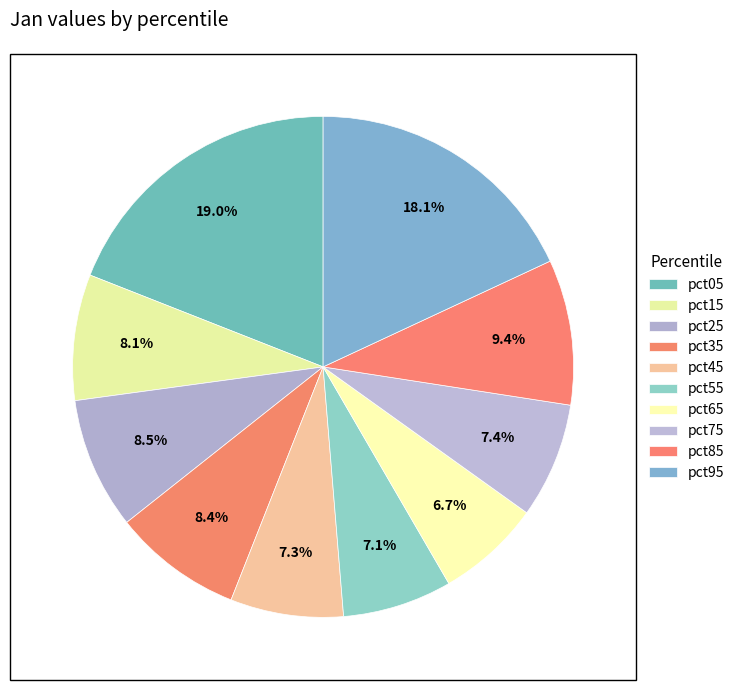

How many slices are in this pie chart?

10